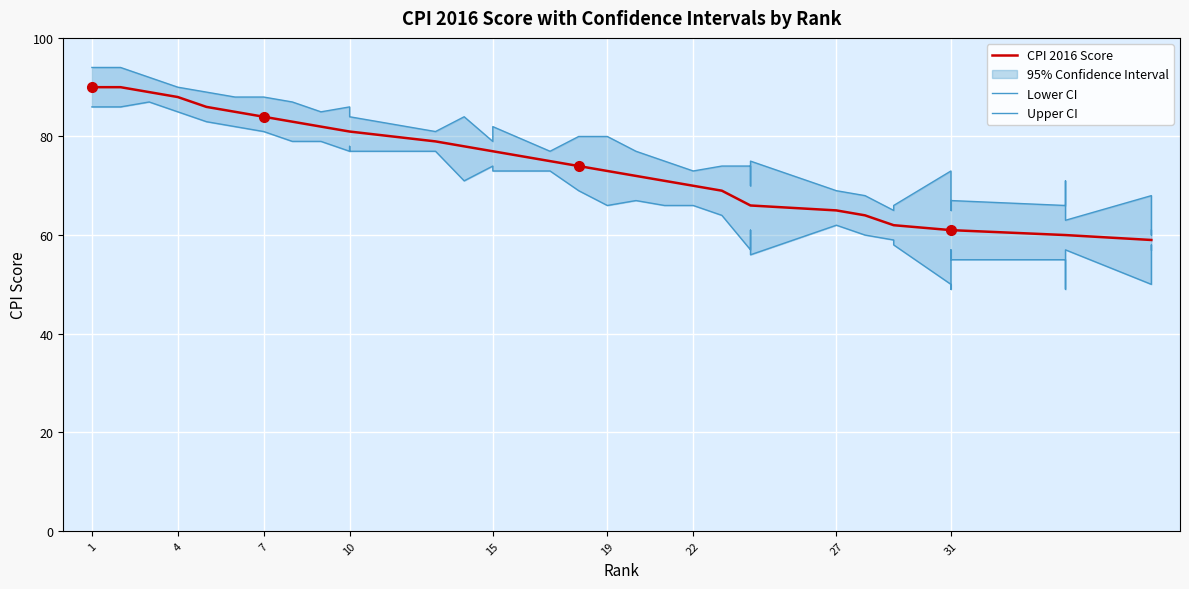

Reading right to left, what are all the values shown in this chart?

CPI 2016 Score: 59	59	59	60	60	60	61	61	61	61	62	62	64	65	66	66	66	69	70	71	72	73	74	75	77	77	78	79	81	81	81	82	83	84	85	86	88	89	90	90
Lower CI: 57	58	50	57	49	55	55	57	49	50	58	59	60	62	56	61	57	64	66	66	67	66	69	73	73	74	71	77	77	78	77	79	79	81	82	83	85	87	86	86
Upper CI: 61	60	68	63	71	66	67	65	72	73	66	65	68	69	75	70	74	74	73	75	77	80	80	77	82	79	84	81	84	84	86	85	87	88	88	89	90	92	94	94